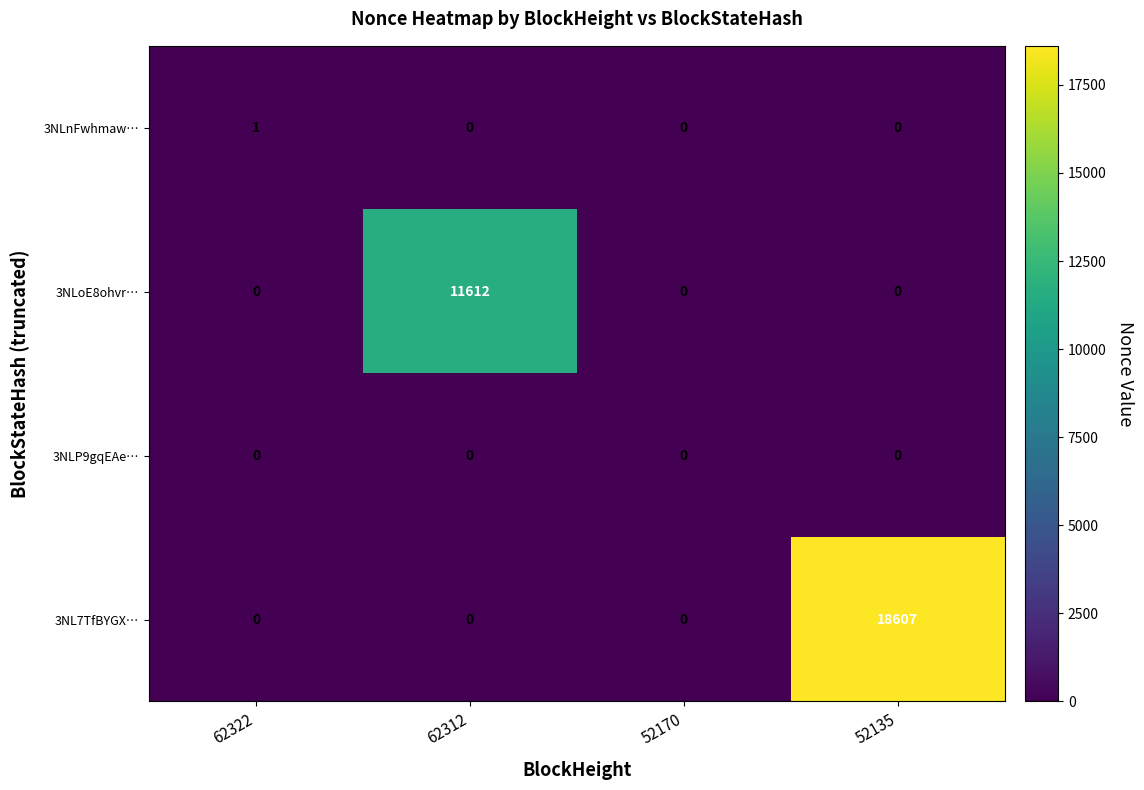

The value of 3NLoE8ohvr… at 62322 is -3934. True or false?

False